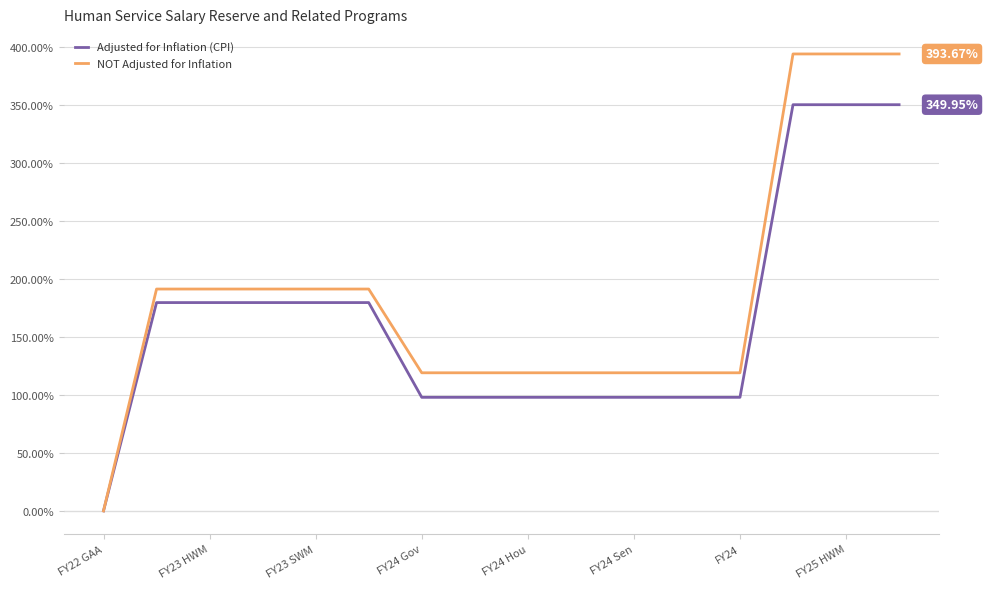

List the series in order of their peak value, highest first.

NOT Adjusted for Inflation, Adjusted for Inflation (CPI)